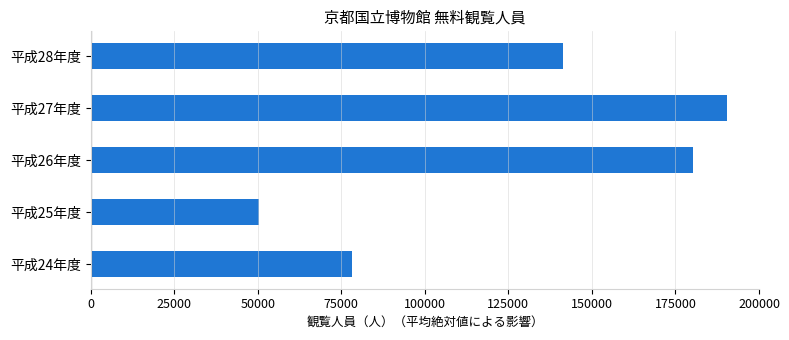

What is the difference between the second highest and minimum values?

129815